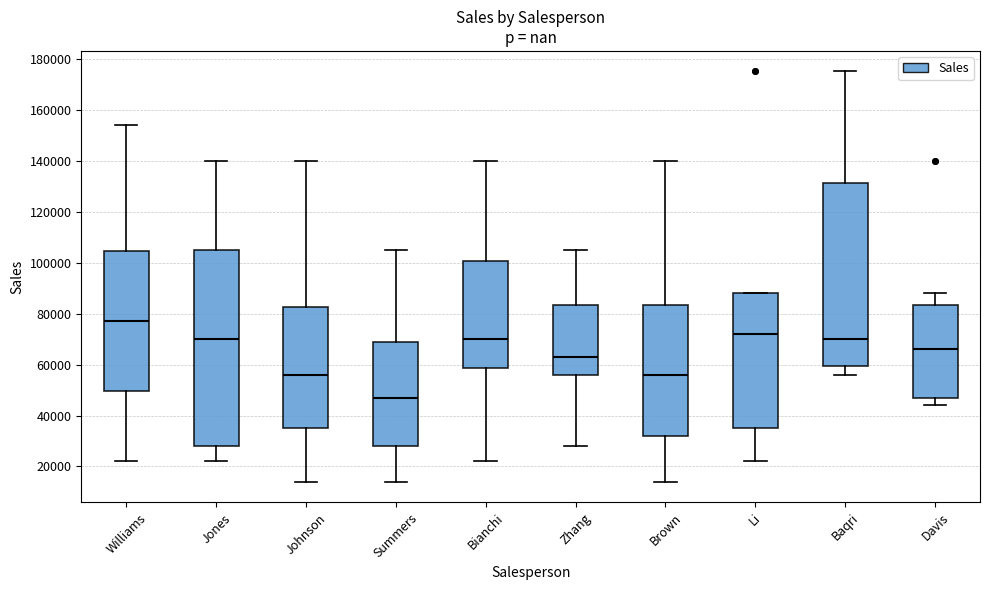

Which box has the lowest median line?

Summers